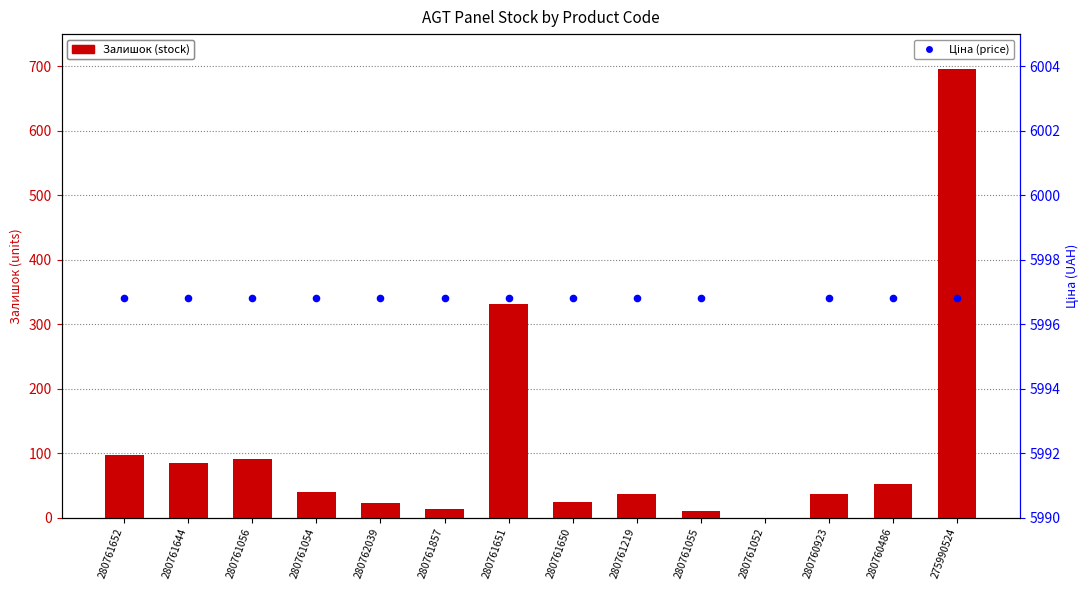

Which series reaches the minimum Y coordinate?

Залишок (stock)